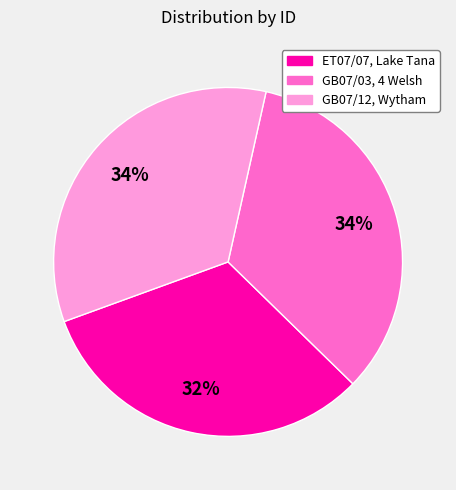

Approximately how many times larger is the value at GB07/03, 4 Welsh compared to ET07/07, Lake Tana?

1.1